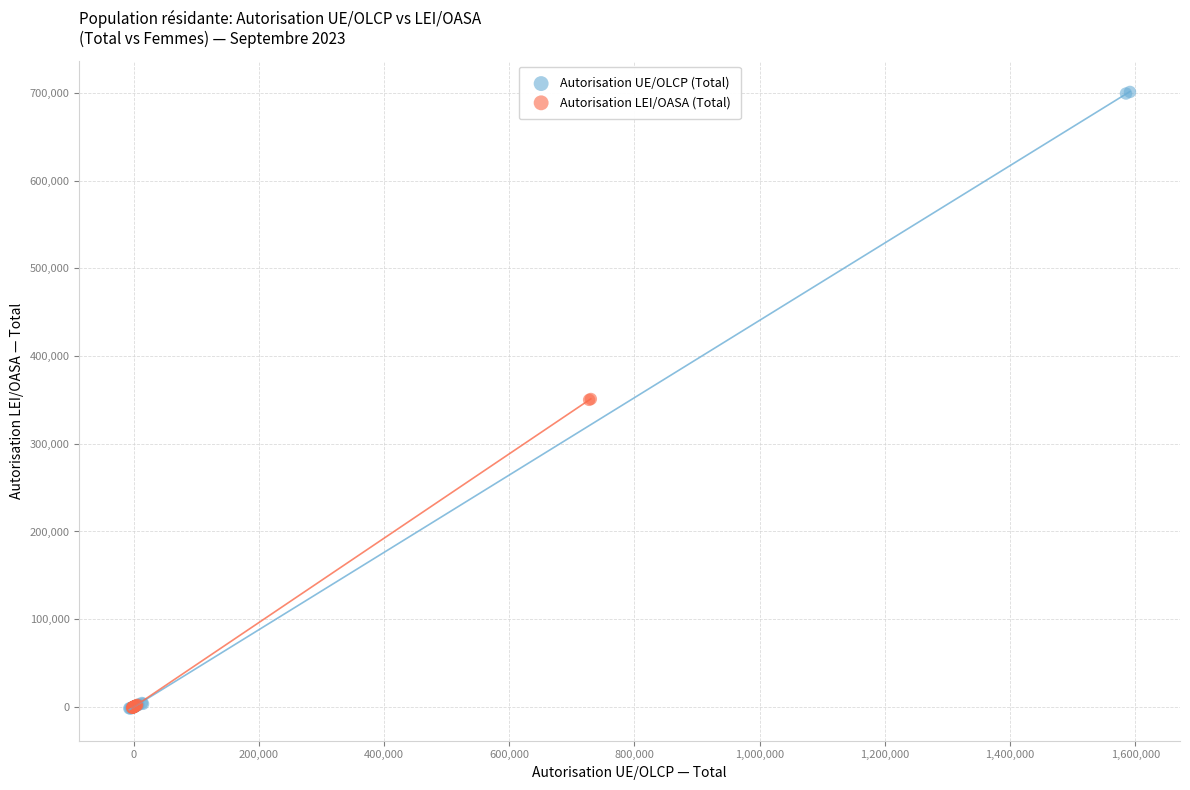

Which series reaches the maximum Y coordinate?

Autorisation UE/OLCP (Total)